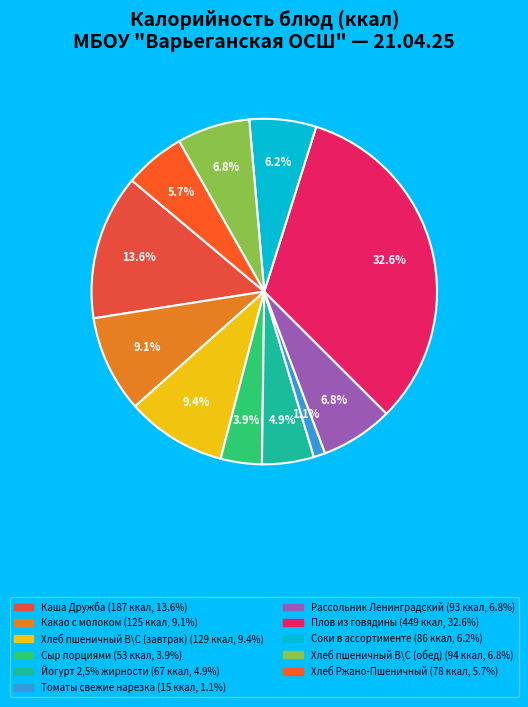

How many slices are in this pie chart?

11